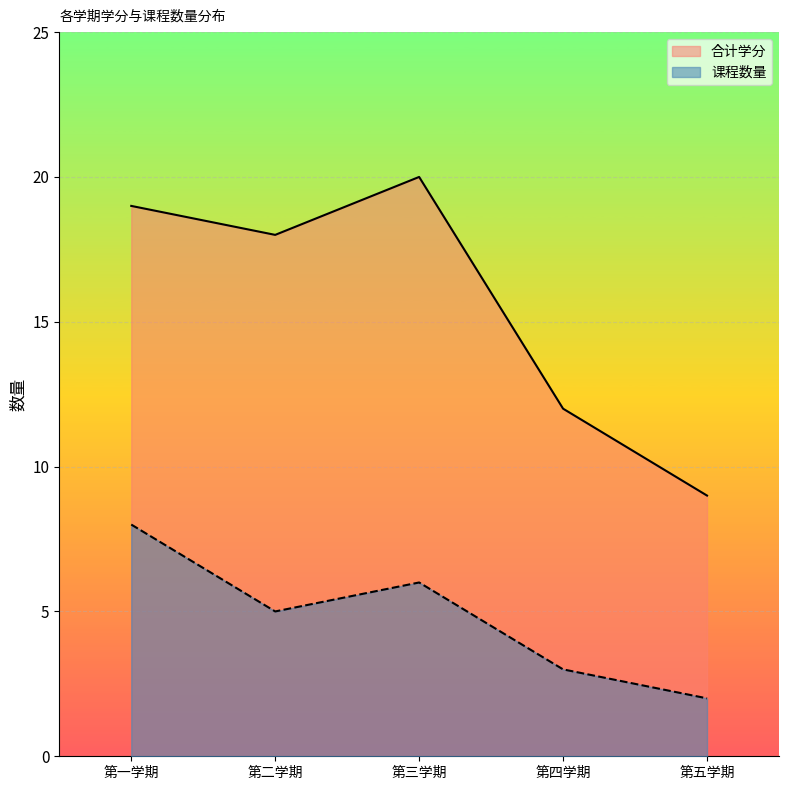

Which category has the lowest value across all series?

第五学期